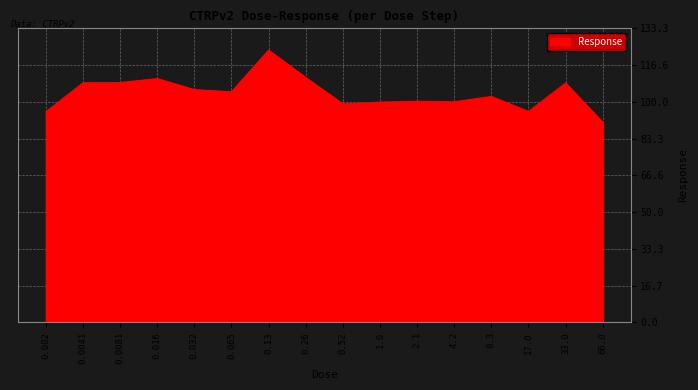

The value at 0.016 is 151.2. True or false?

False